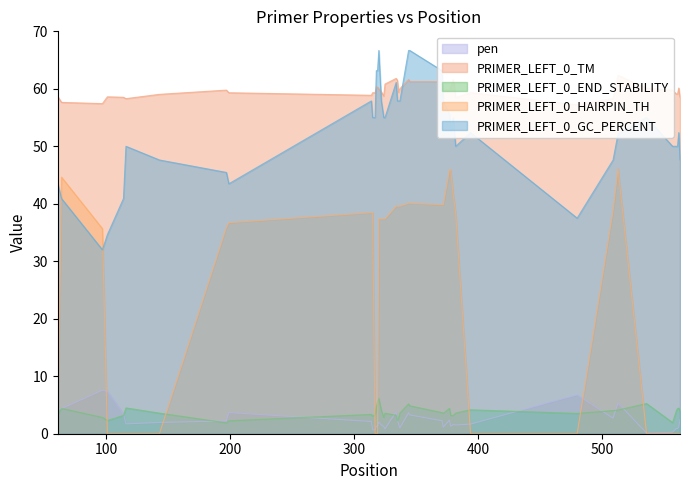

Which series has the largest range (max minus min)?

PRIMER_LEFT_0_HAIRPIN_TH